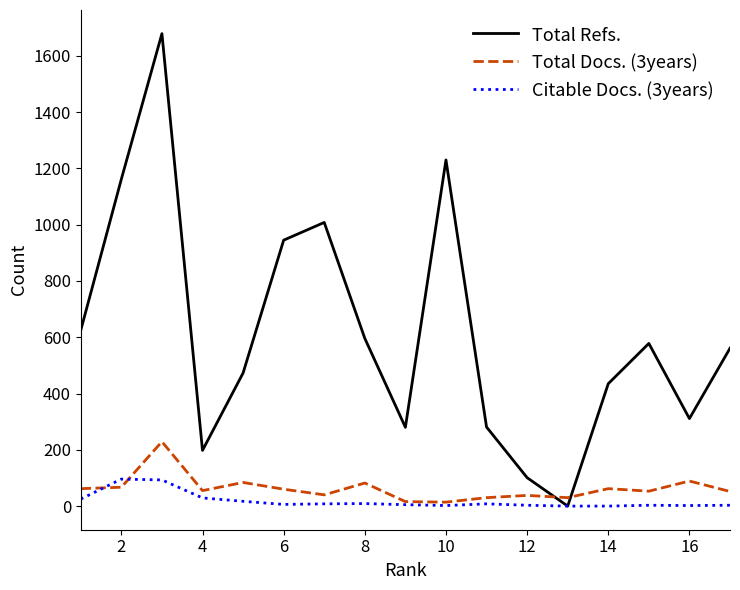

Rank the series by their maximum value, from highest to lowest.

Total Refs., Total Docs. (3years), Citable Docs. (3years)